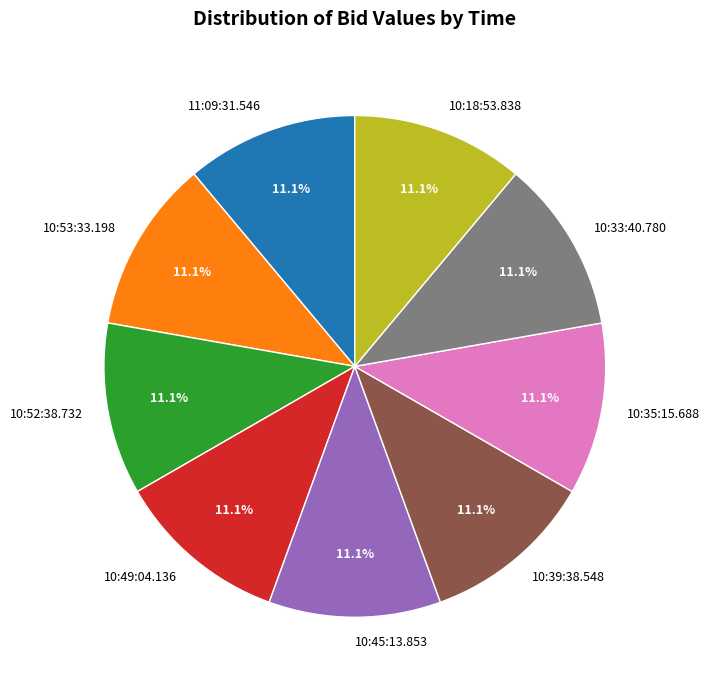

What percentage do 10:52:38.732 and 11:09:31.546 together represent?

22.2%